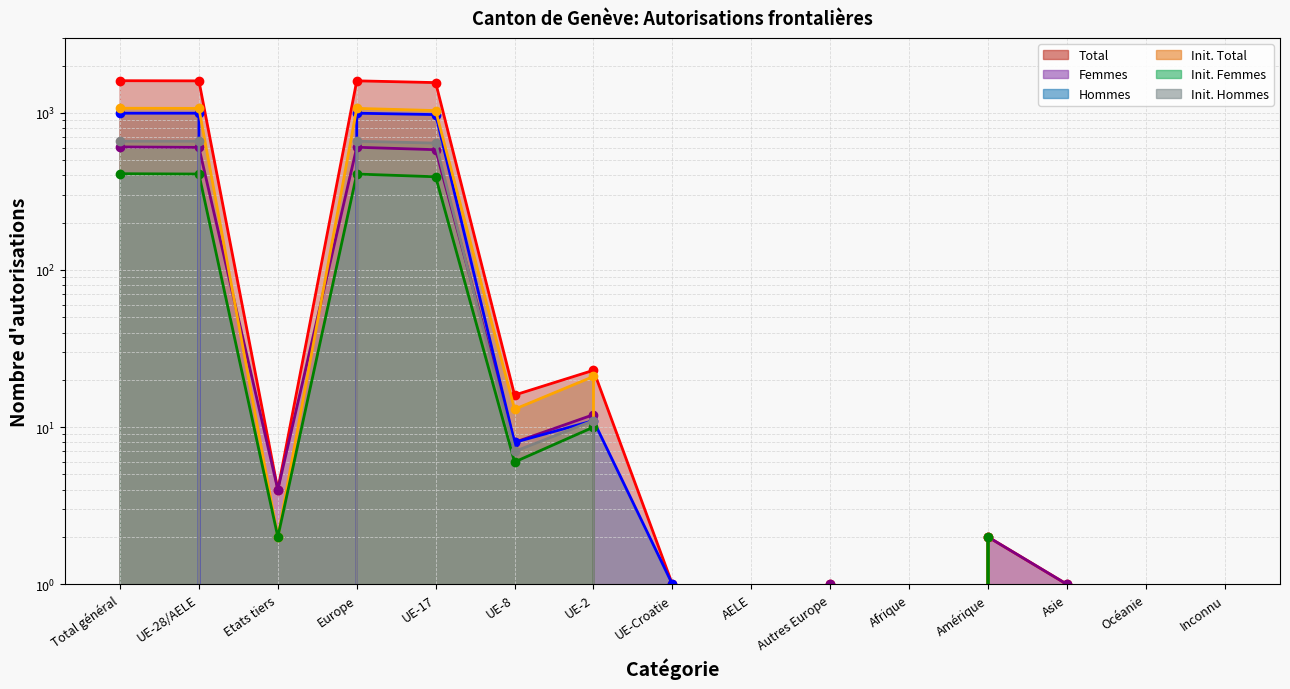

The value of Femmes at Total général is 1001. True or false?

False